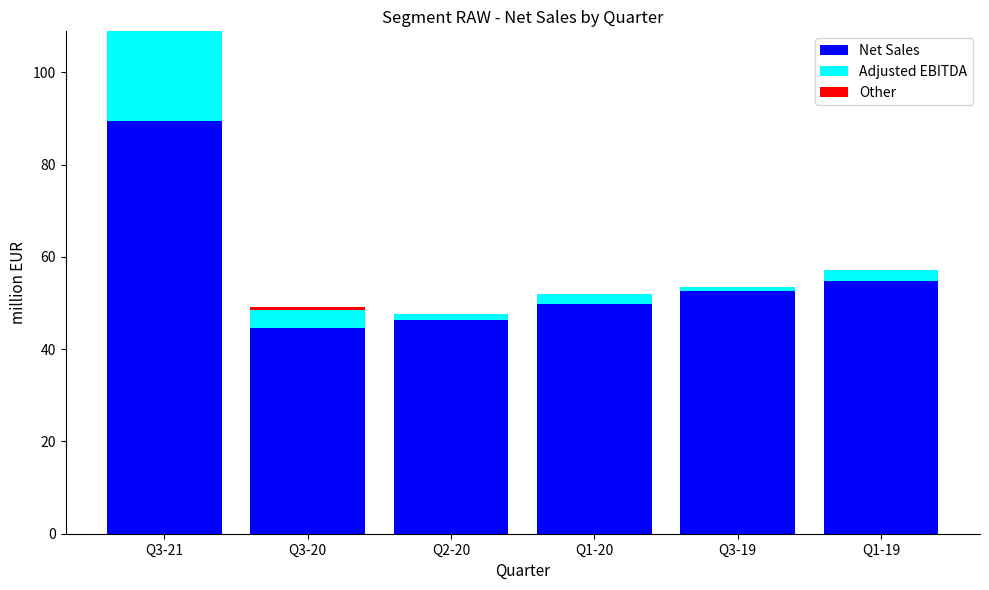

What is the total value across all series at Q3-21?

108.9